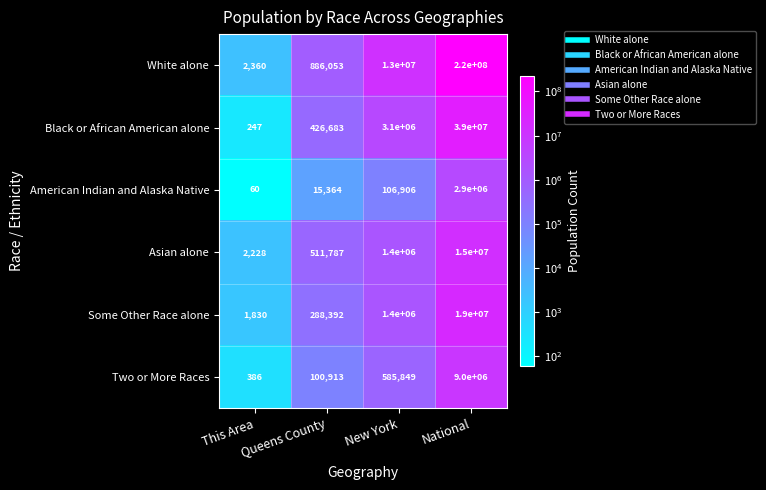

What is the total value across all series at National?

304900000